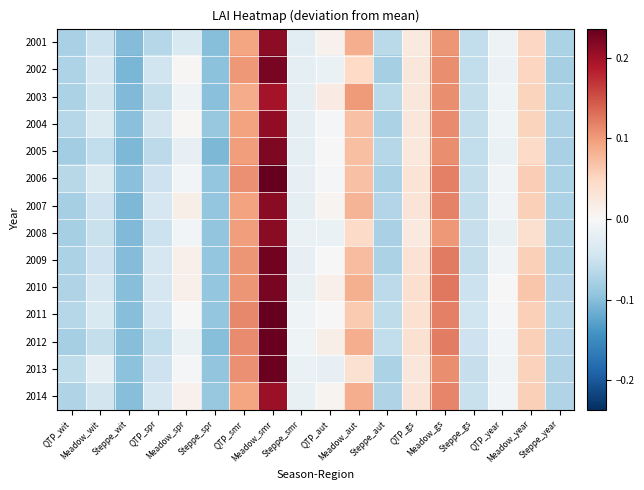

Which category has the lowest value across all series?

Steppe_wit